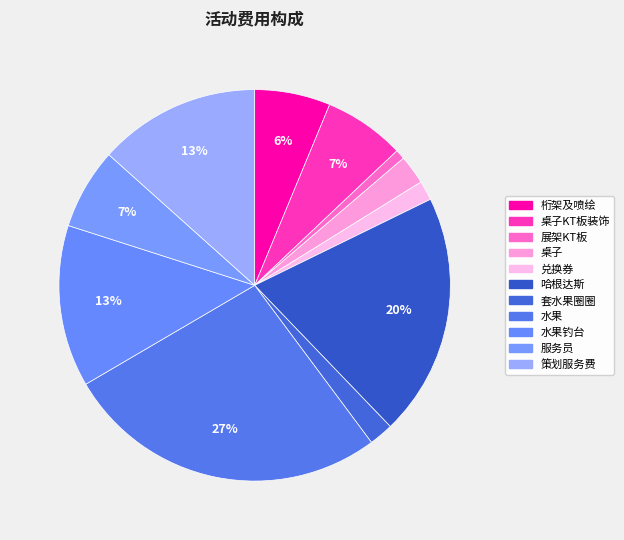

How many slices are in this pie chart?

11